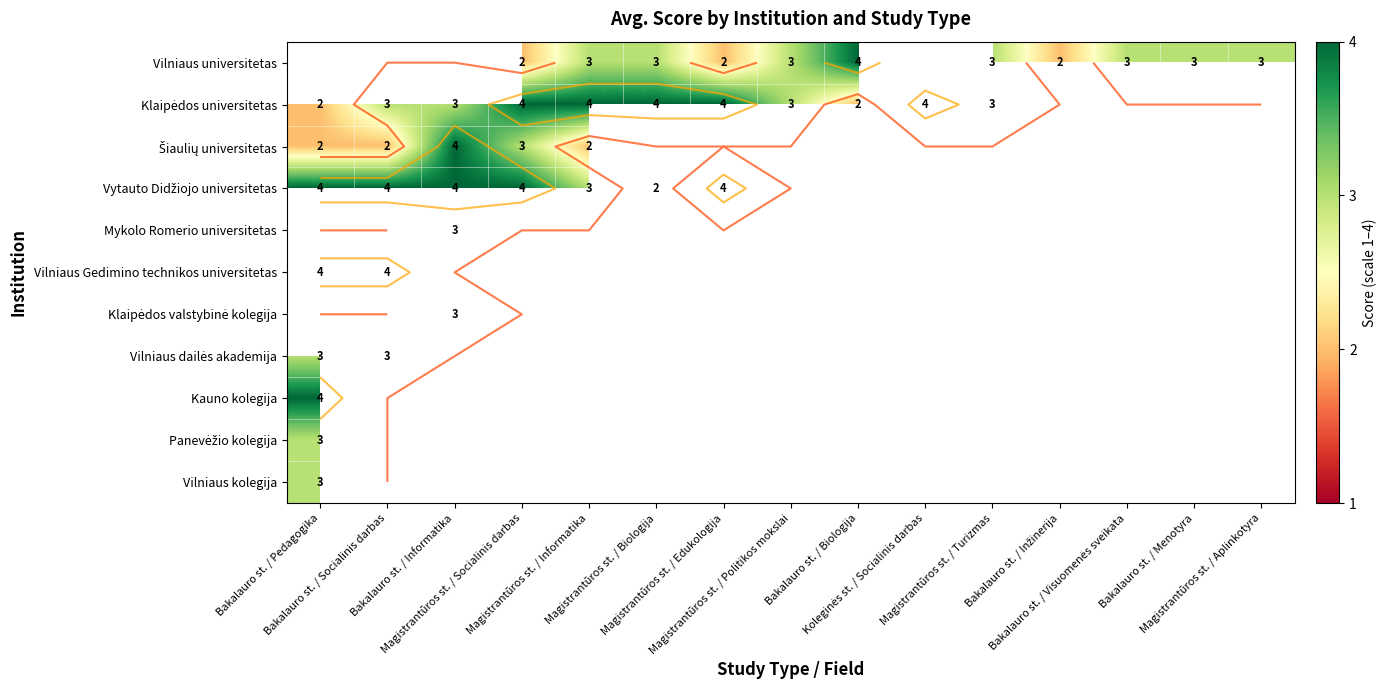

List the labels in order of Šiaulių universitetas value, smallest first.

Bakalauro st. / Pedagogika, Bakalauro st. / Socialinis darbas, Magistrantūros st. / Informatika, Magistrantūros st. / Socialinis darbas, Bakalauro st. / Informatika, Magistrantūros st. / Biologija, Magistrantūros st. / Edukologija, Magistrantūros st. / Politikos mokslai, Bakalauro st. / Biologija, Koleginės st. / Socialinis darbas, Magistrantūros st. / Turizmas, Bakalauro st. / Inžinerija, Bakalauro st. / Visuomenės sveikata, Bakalauro st. / Menotyra, Magistrantūros st. / Aplinkotyra